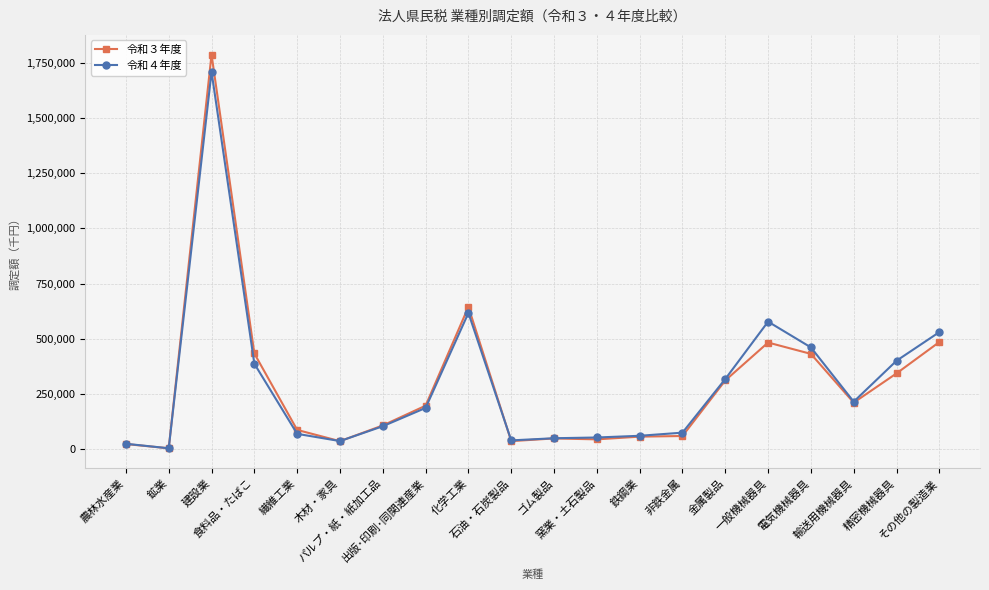

What is the minimum value shown in the chart?

3547